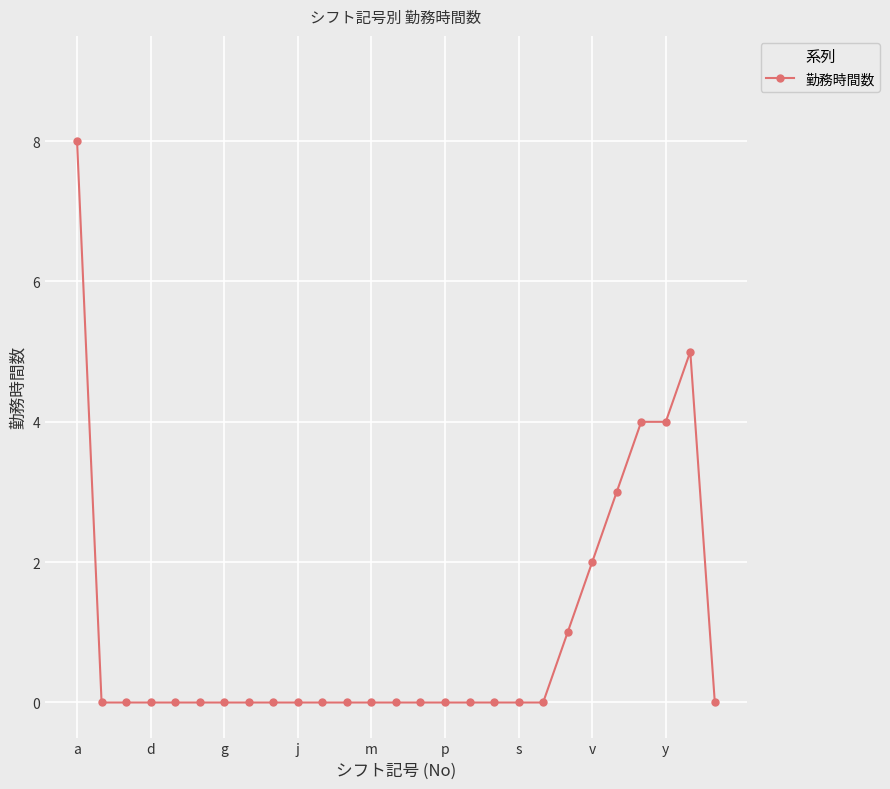

What is the value of the 23rd point from the left?

3